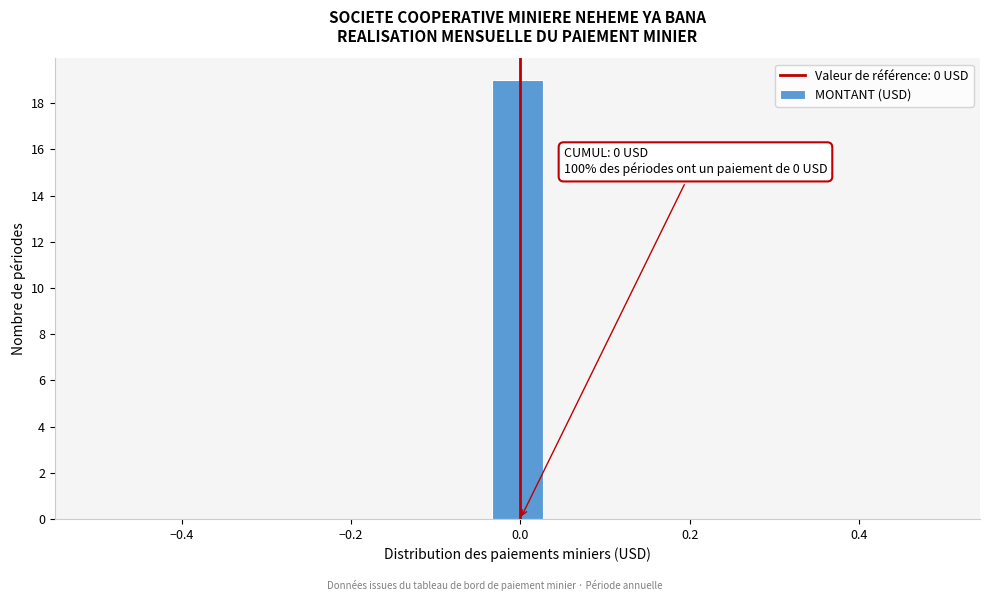

Around what value on the x-axis is the tallest bar? Give the approximate position of its centre, as read against the axis.

0.00